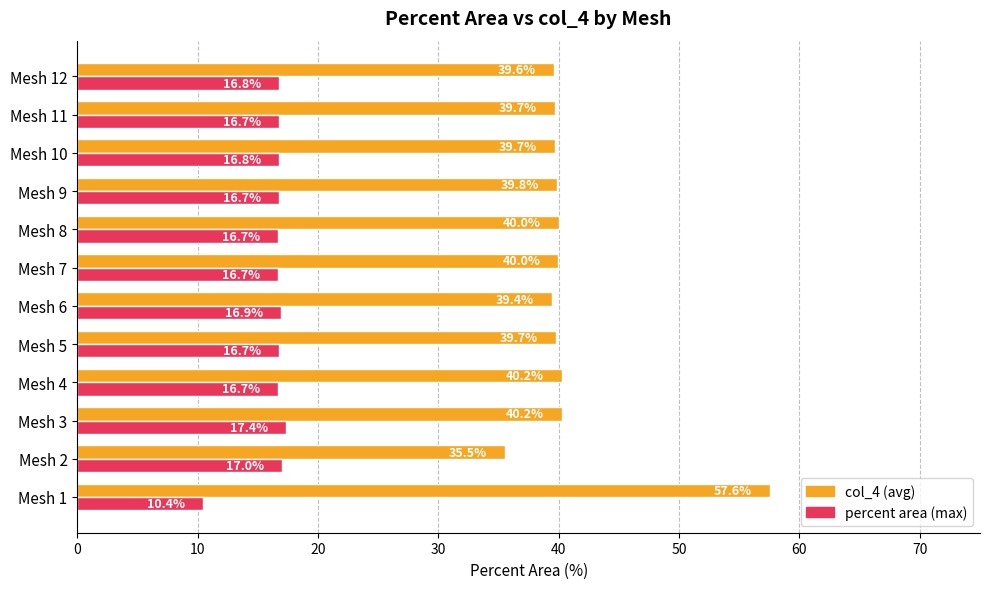

Which series has the largest total across all categories?

col_4 (avg)